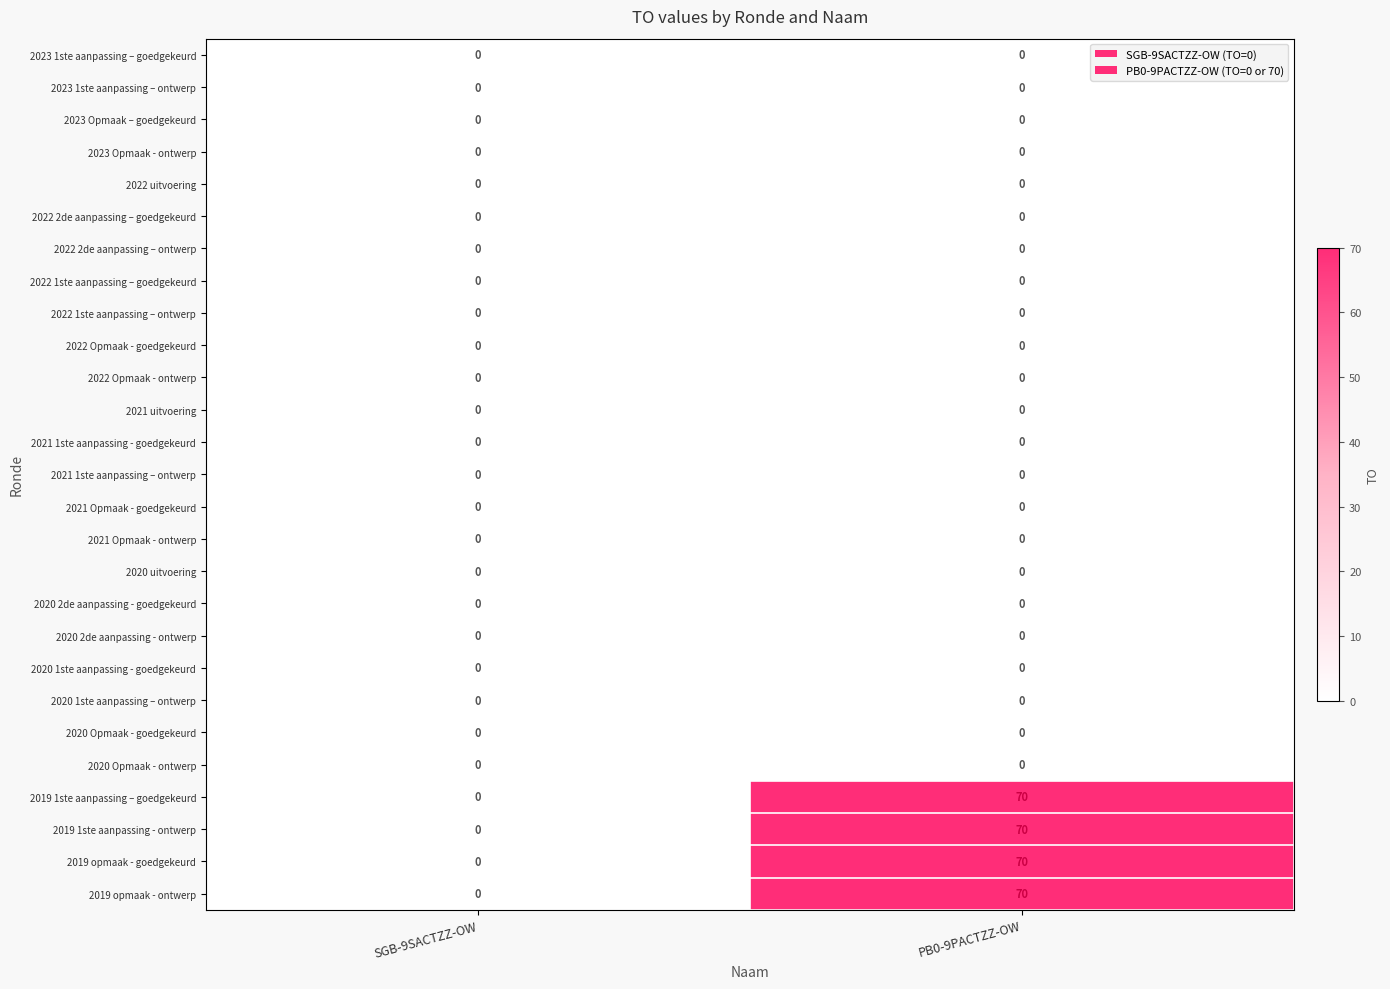

What is the spread (max minus min) of values at PB0-9PACTZZ-OW?

70